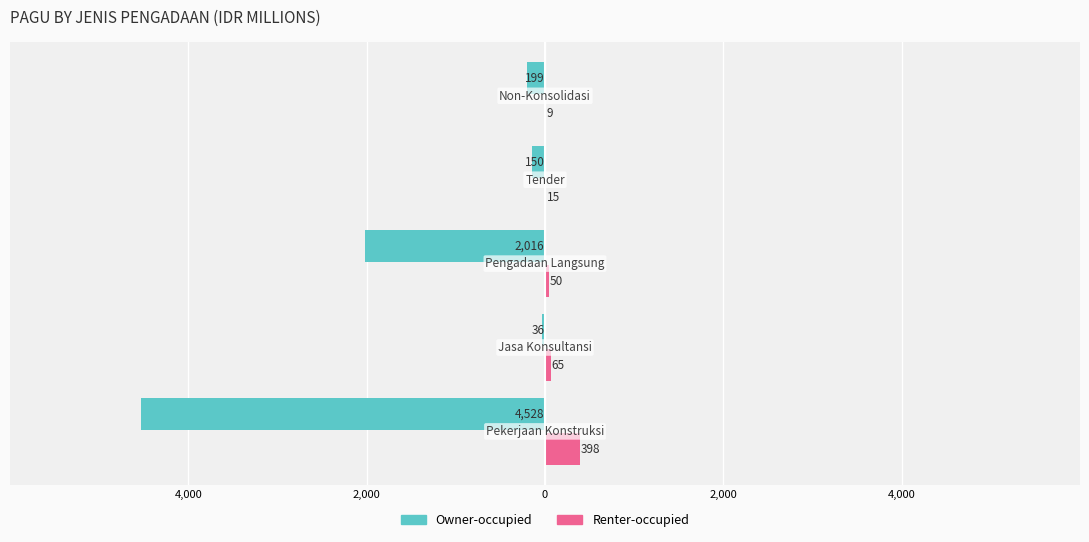

What are all the series names shown in the legend?

Owner-occupied, Renter-occupied